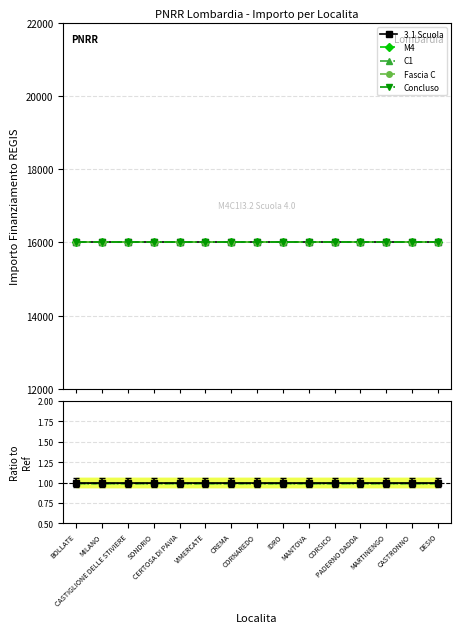

At which label is M4 closest to 1?

BOLLATE